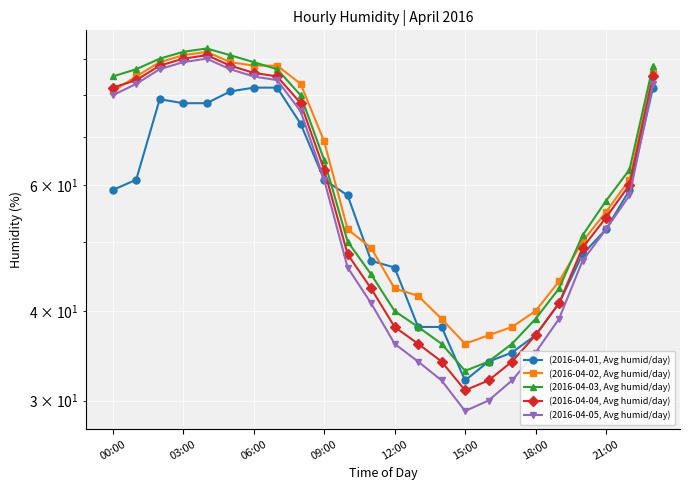

True or false: (2016-04-01, Avg humid/day) and (2016-04-03, Avg humid/day) cross at least once.

True